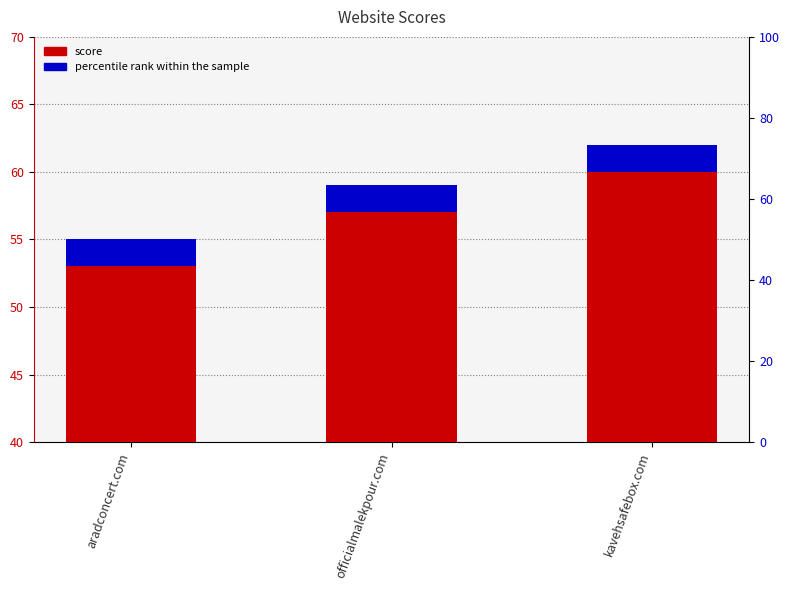

What is the difference between the values at aradconcert.com and kavehsafebox.com?

7